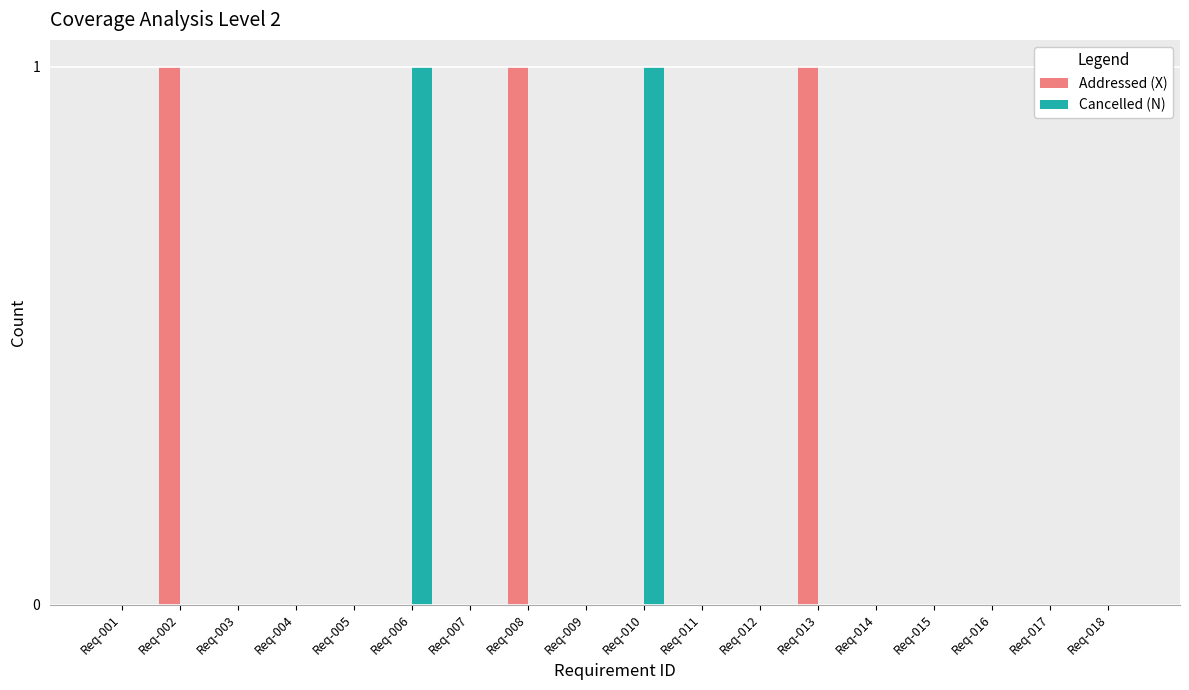

The Cancelled (N) series shows 0 at Req-009. True or false?

True